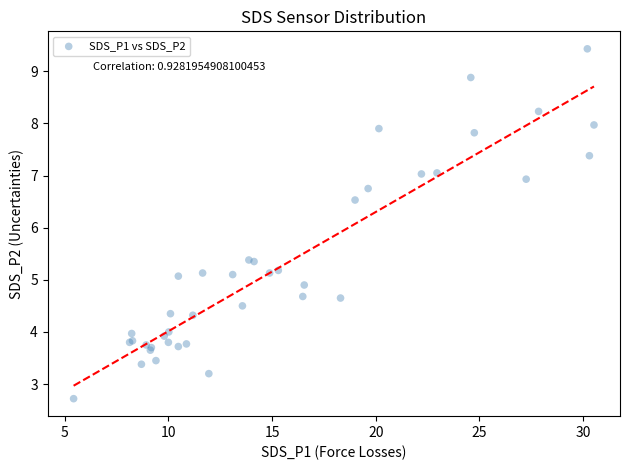

What Y value in the scatter plot is closest to 6?

6.5